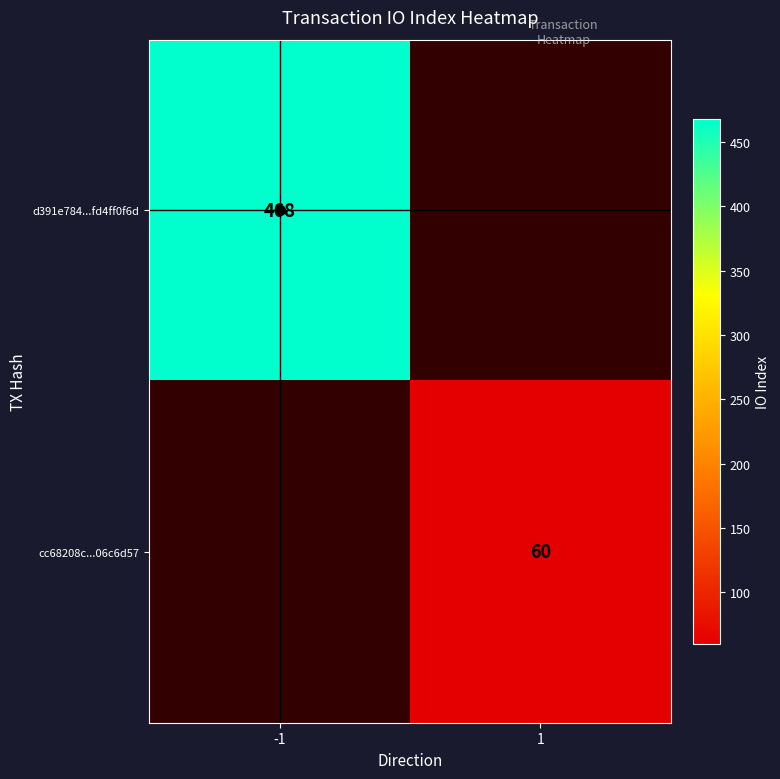

Read the d391e784...fd4ff0f6d value at -1.

468.0